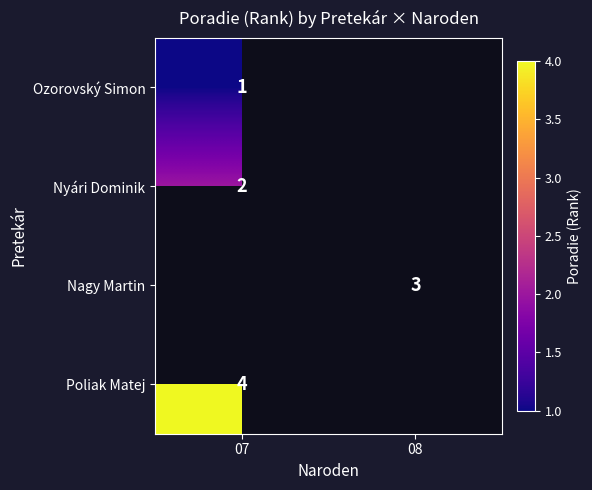

True or false: Nagy Martin has a value of 4 at 08.

False